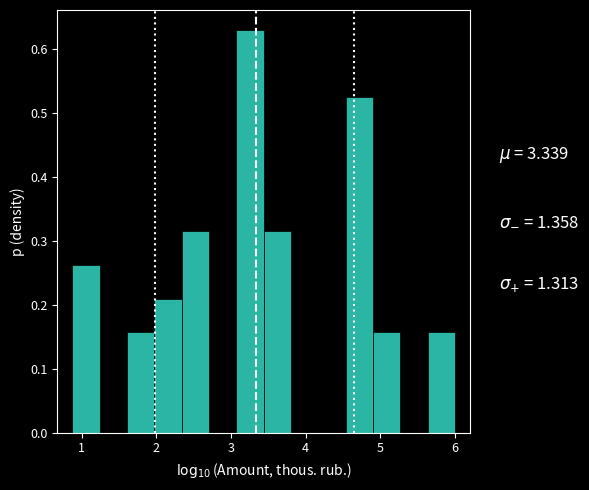

Read against the x-axis, roughly where is the centre of the tallest bar?

3.3